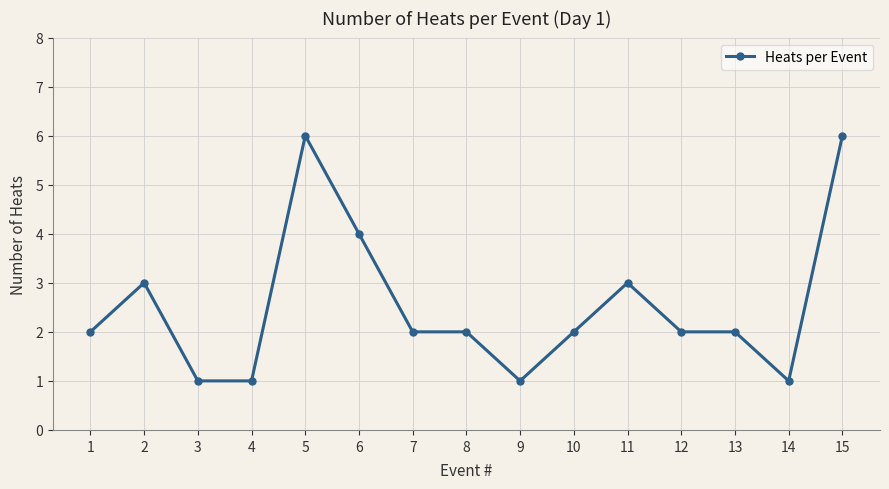

Does the chart have visible grid lines?

Yes